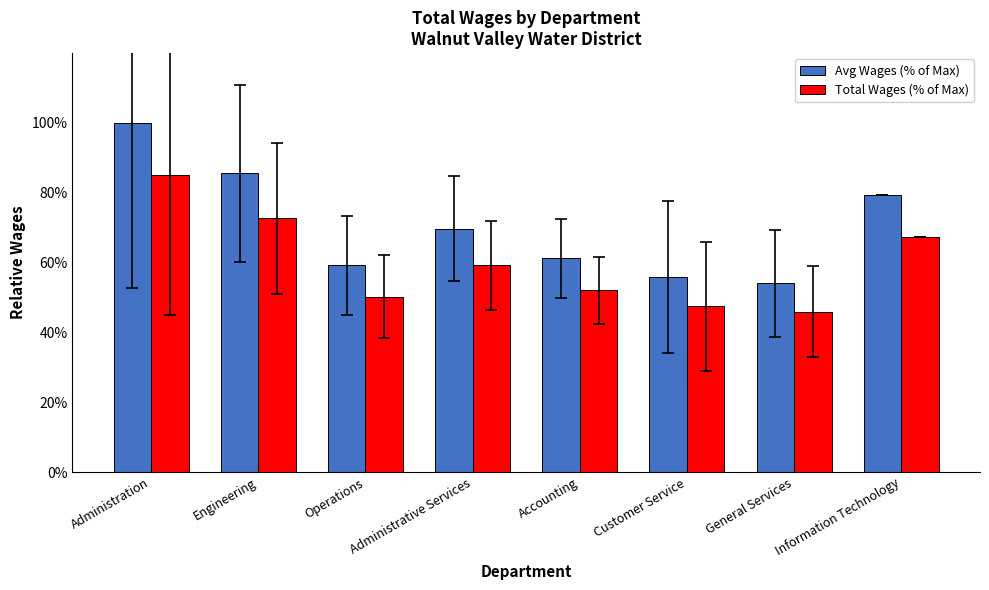

What is the average value of the Total Wages (% of Max) series?

60.0